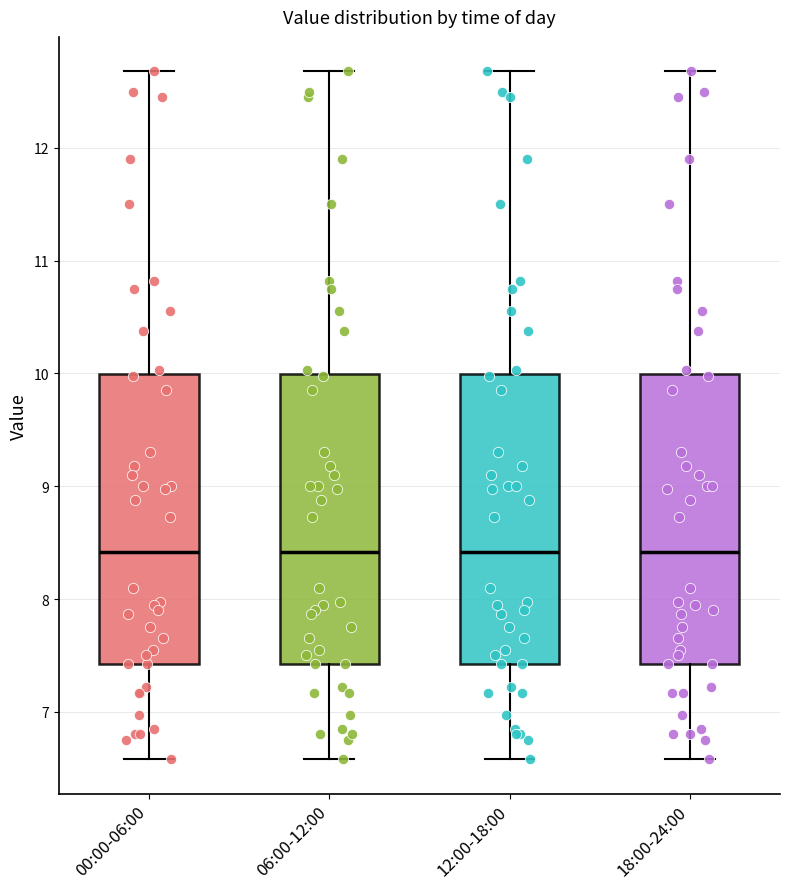

Reading left to right, read every box against the y-axis: the position of its median line, the range the box covers, and the ends of its whiskers. The values are not printed on the chart, so give them approximately, as read against the axis.

00:00-06:00: median 8.4, box 7.4 to 10.0, whiskers 6.6 to 12.7
06:00-12:00: median 8.4, box 7.4 to 10.0, whiskers 6.6 to 12.7
12:00-18:00: median 8.4, box 7.4 to 10.0, whiskers 6.6 to 12.7
18:00-24:00: median 8.4, box 7.4 to 10.0, whiskers 6.6 to 12.7